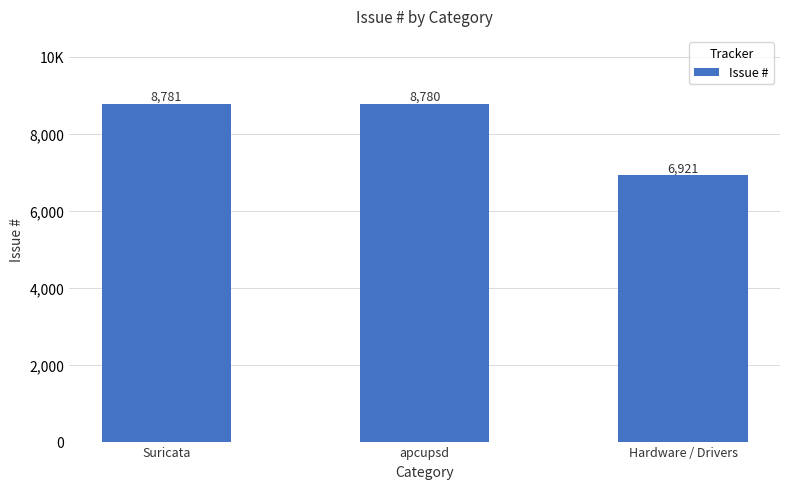

What is the label of the 3rd bar from the right?

Suricata